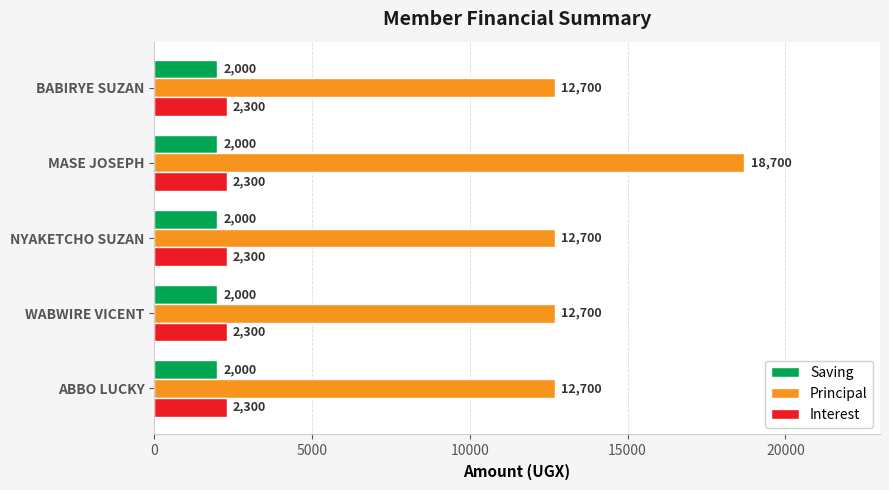

Which series has the largest range (max minus min)?

Principal